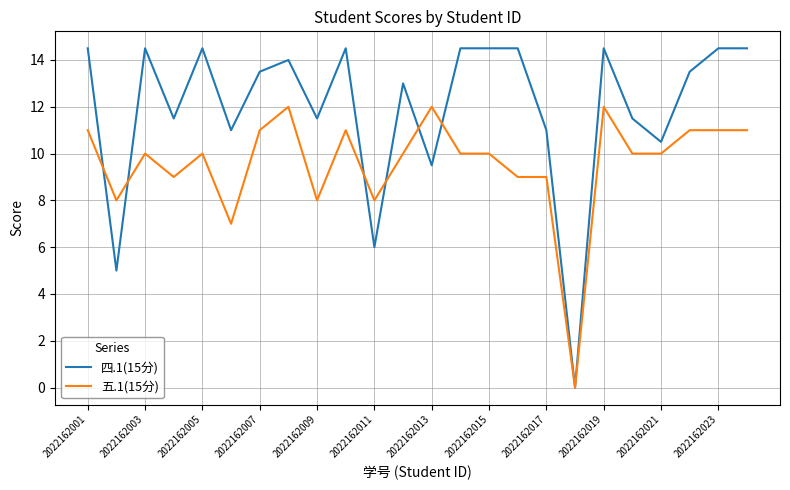

Which series has the largest range (max minus min)?

四.1(15分)